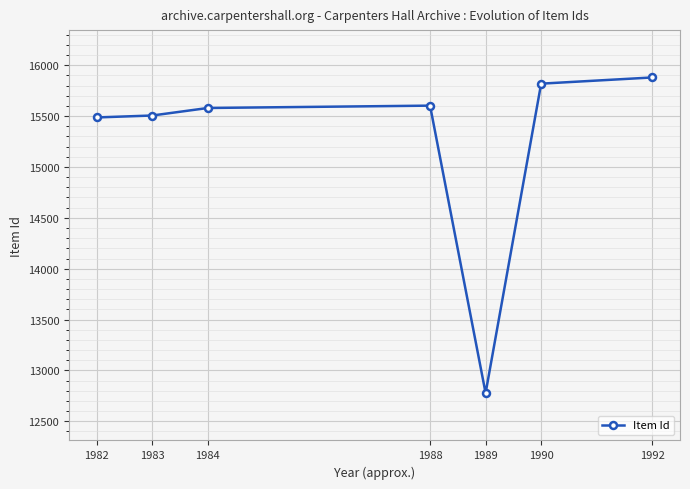

Between 1989 and 1988, which is larger?

1988